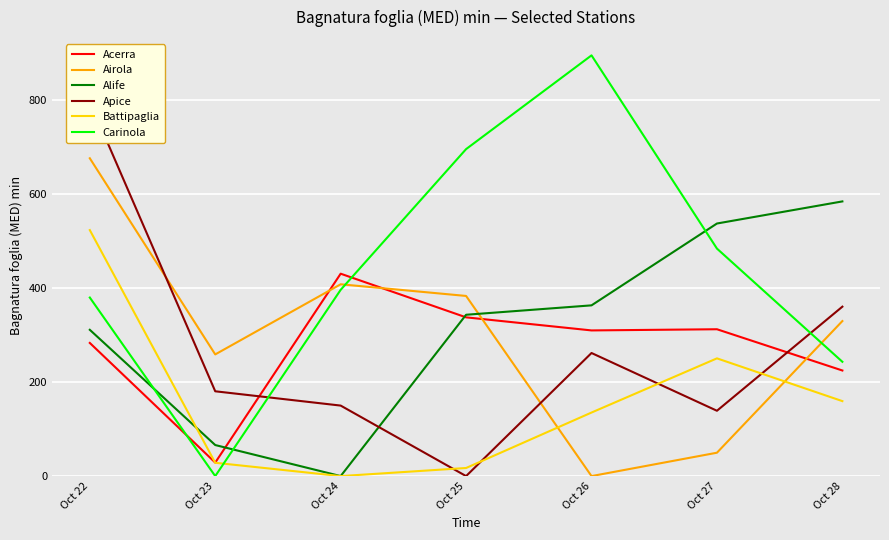

At which label is Airola closest to 337?

Oct 28